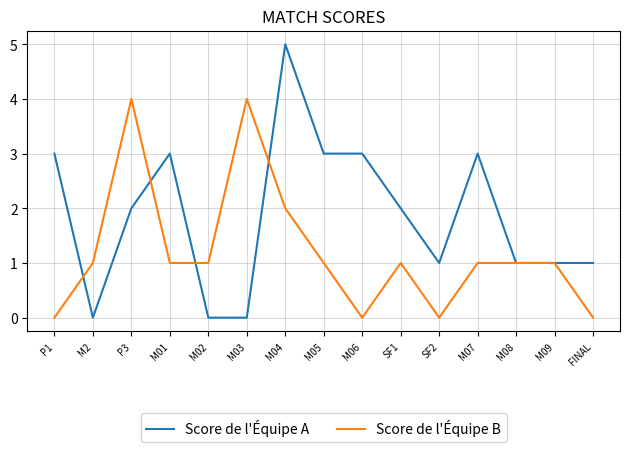

True or false: Score de l'Équipe A has a value of 8 at M04.

False